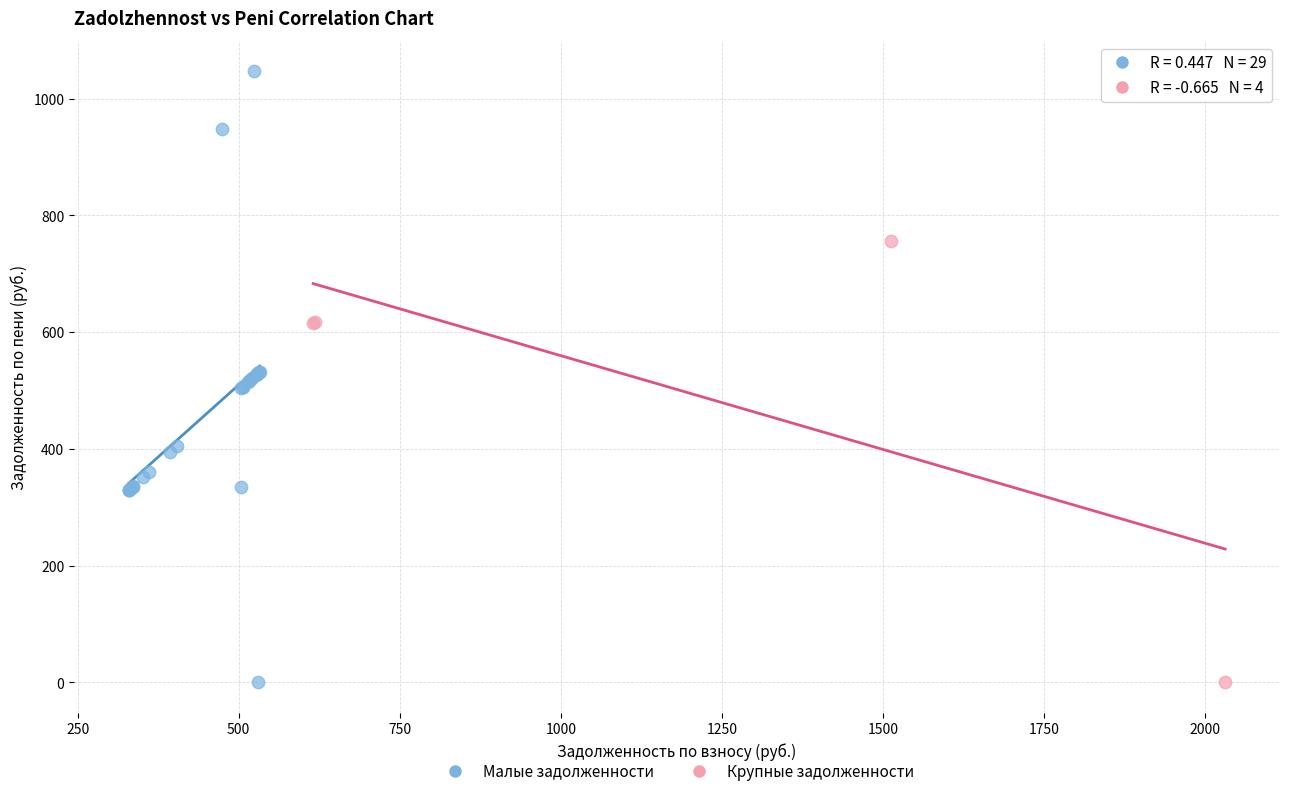

Which series reaches the maximum Y coordinate?

Малые задолженности